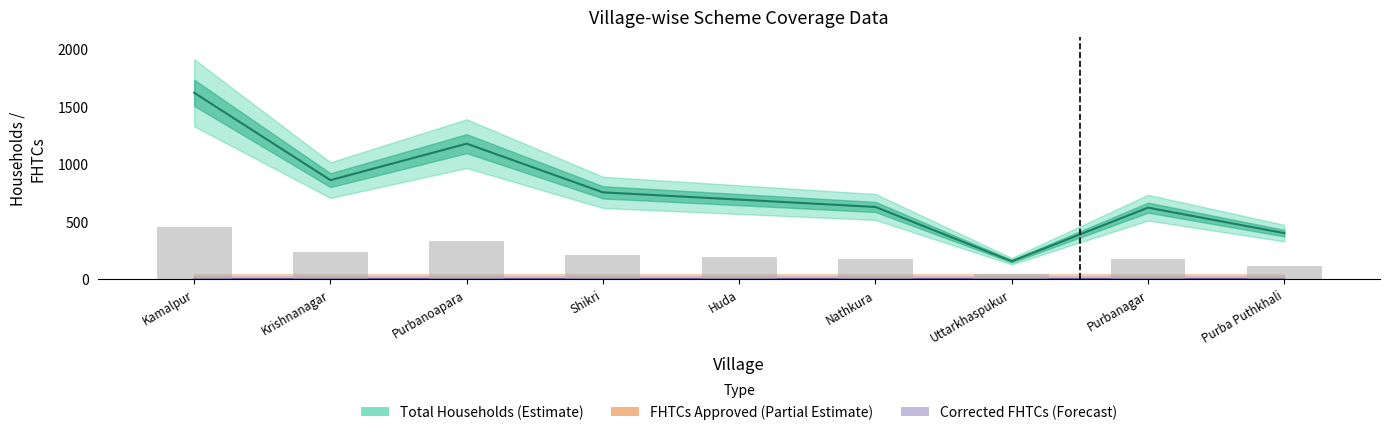

The Total Households (Estimate) series shows 1620 at Kamalpur. True or false?

True